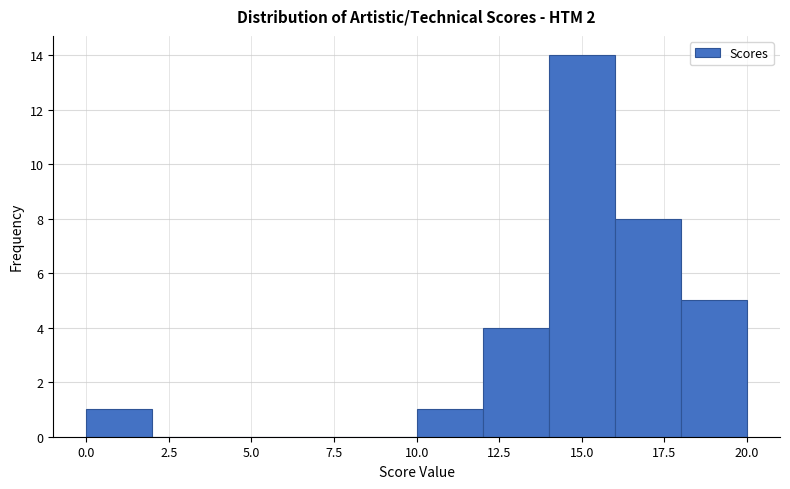

How tall is the bar that spans 18 to 20 on the x-axis? The values are not printed on the chart, so give them approximately, as read against the axis.

5